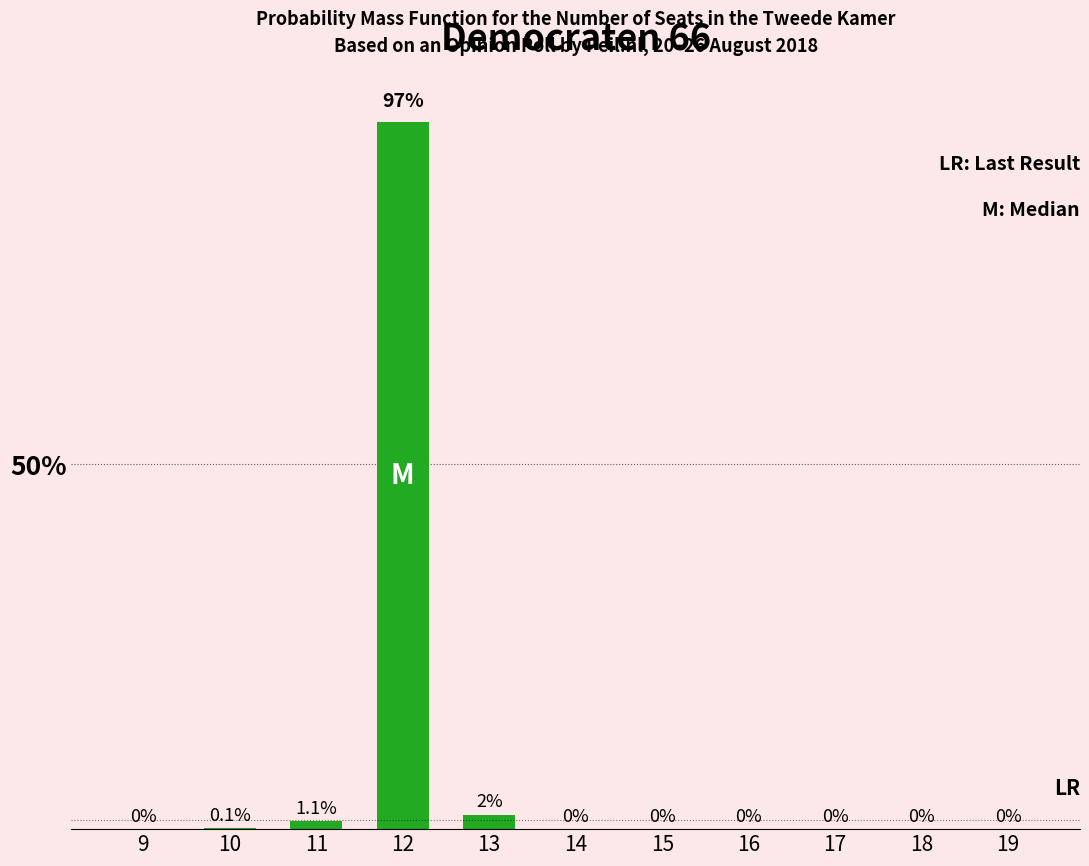

Reading right to left, extract all data points from this chart.

19=0.0	18=0.0	17=0.0	16=0.0	15=0.0	14=0.0	13=2.0	12=97.0	11=1.1	10=0.1	9=0.0